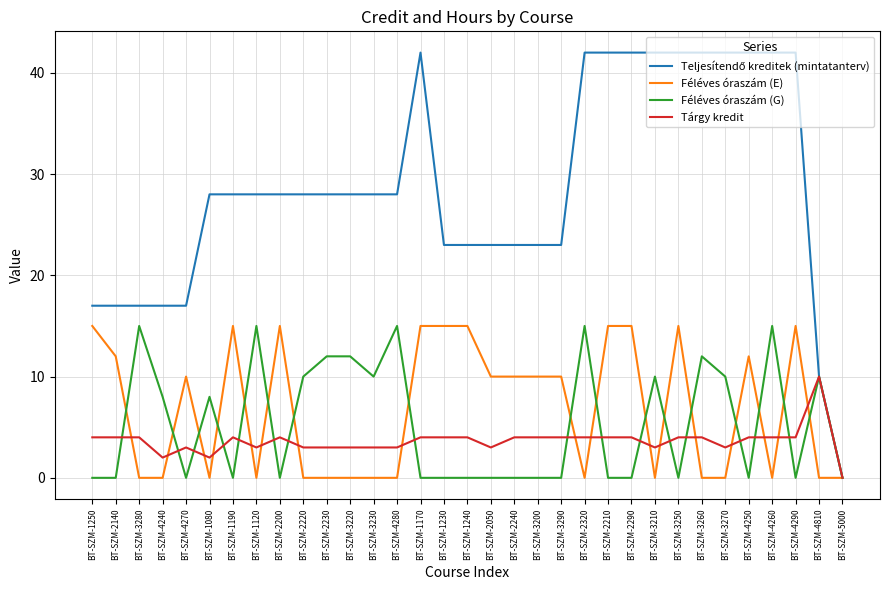

What is the total value across all series at BT-SZM-3290?

37